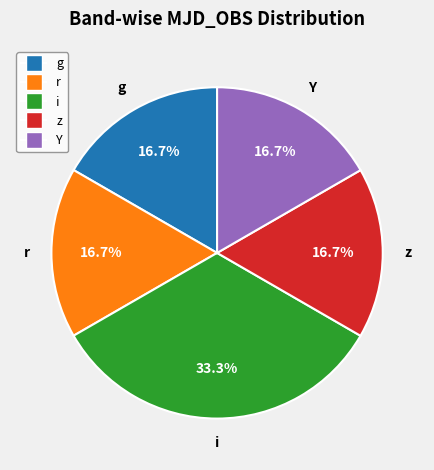

Is there a majority slice in this chart?

No